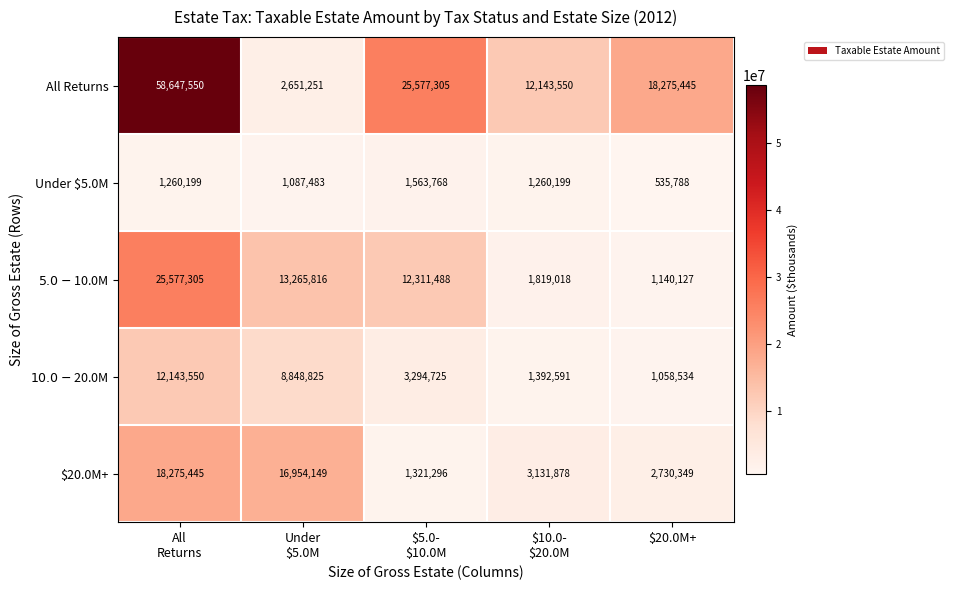

What is the sum of all All Returns values?

117295101